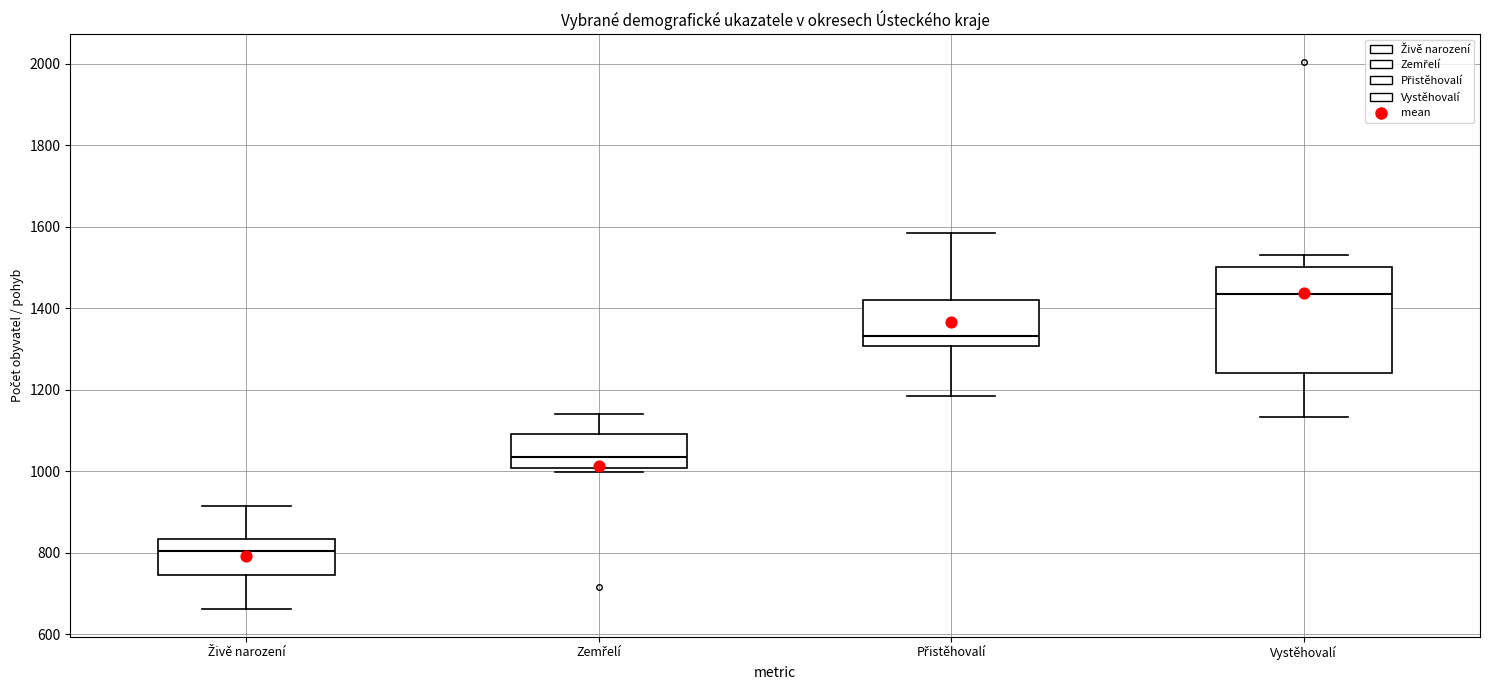

Which box is the tallest, from its lower edge to its upper edge?

Vystěhovalí